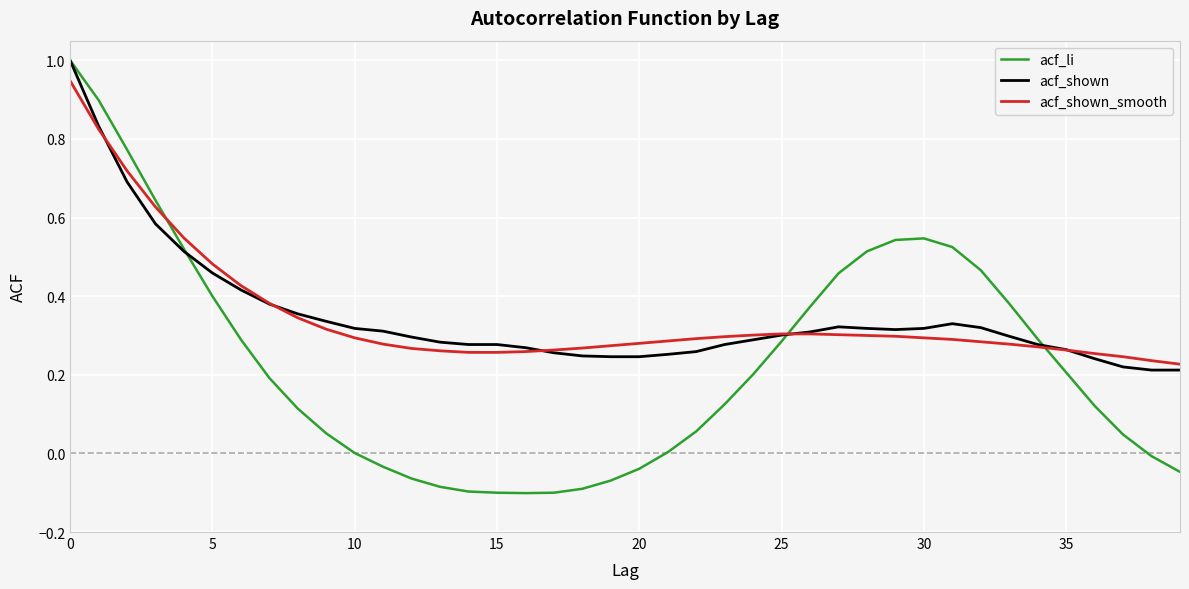

Which series has the widest spread of values?

acf_li